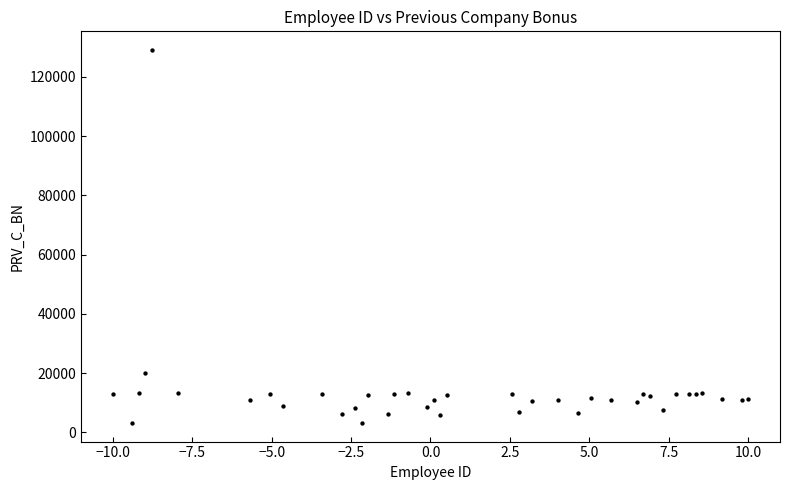

What Y value in the scatter plot is closest to 66137?

20136.5